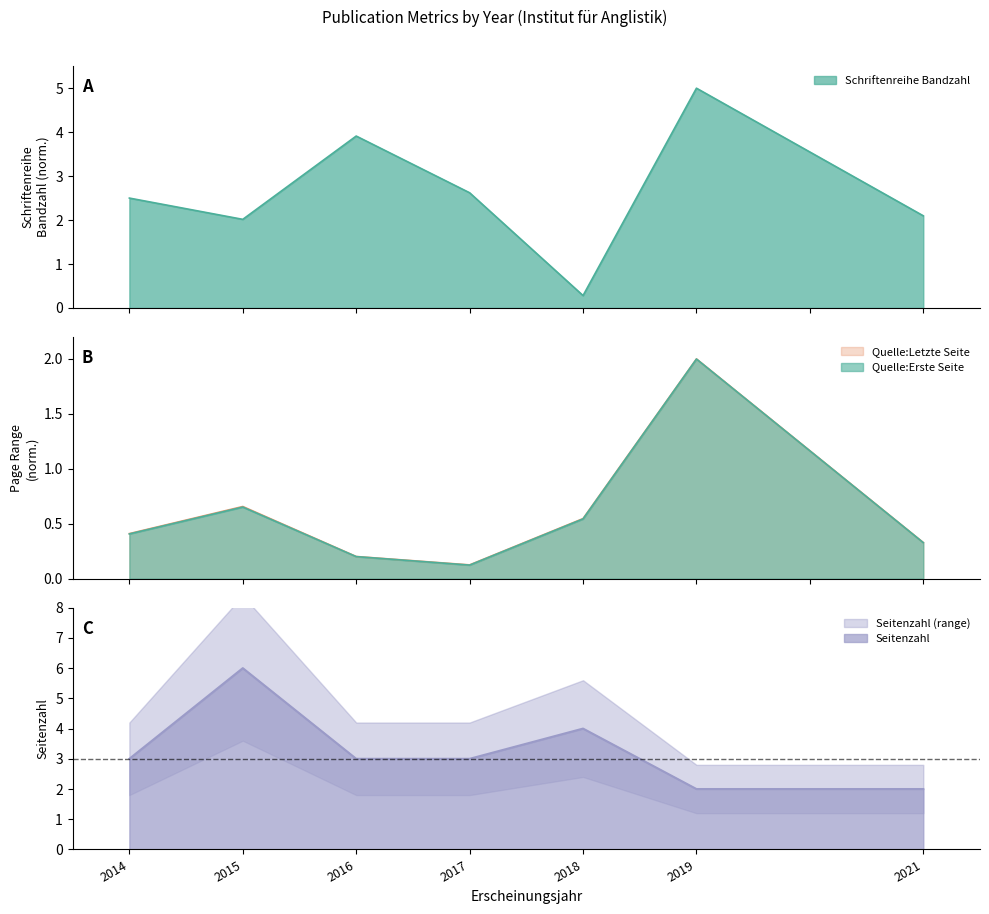

In Schriftenreihe Bandzahl, how many points are lower than both neighbors (excluding endpoints)?

2